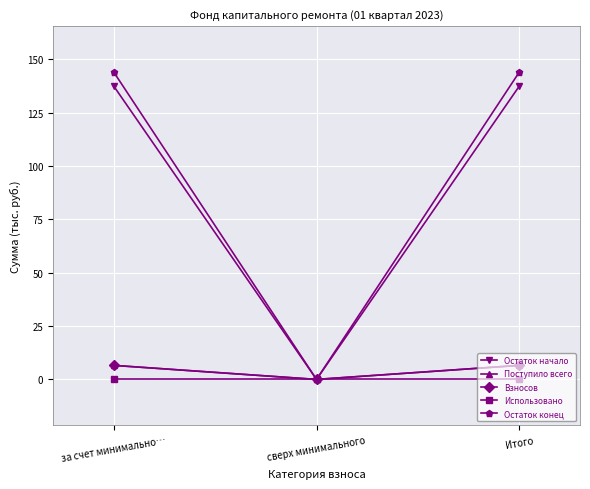

Is this an area chart (filled region under the line)?

No